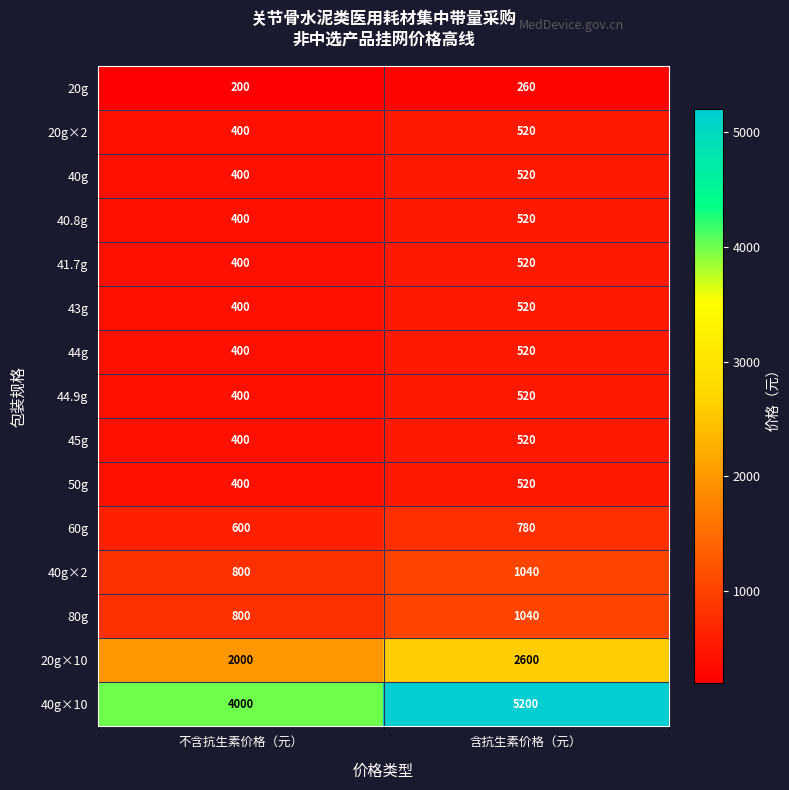

Reading left to right, transcribe all the data shown in this chart.

20g: 不含抗生素价格（元）=200	含抗生素价格（元）=260
20g×2: 不含抗生素价格（元）=400	含抗生素价格（元）=520
40g: 不含抗生素价格（元）=400	含抗生素价格（元）=520
40.8g: 不含抗生素价格（元）=400	含抗生素价格（元）=520
41.7g: 不含抗生素价格（元）=400	含抗生素价格（元）=520
43g: 不含抗生素价格（元）=400	含抗生素价格（元）=520
44g: 不含抗生素价格（元）=400	含抗生素价格（元）=520
44.9g: 不含抗生素价格（元）=400	含抗生素价格（元）=520
45g: 不含抗生素价格（元）=400	含抗生素价格（元）=520
50g: 不含抗生素价格（元）=400	含抗生素价格（元）=520
60g: 不含抗生素价格（元）=600	含抗生素价格（元）=780
40g×2: 不含抗生素价格（元）=800	含抗生素价格（元）=1040
80g: 不含抗生素价格（元）=800	含抗生素价格（元）=1040
20g×10: 不含抗生素价格（元）=2000	含抗生素价格（元）=2600
40g×10: 不含抗生素价格（元）=4000	含抗生素价格（元）=5200